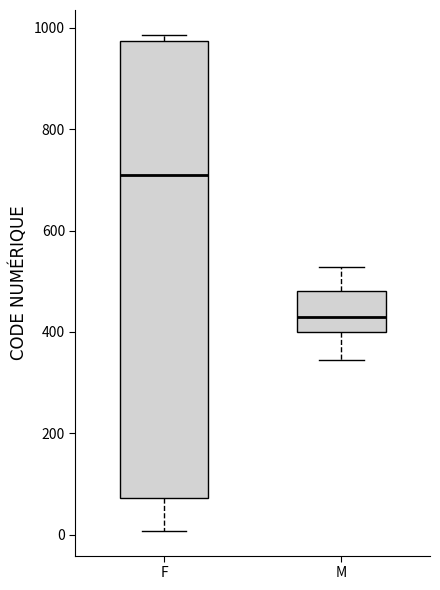

Comparing the boxes themselves (not the whiskers), which one is the tallest?

F